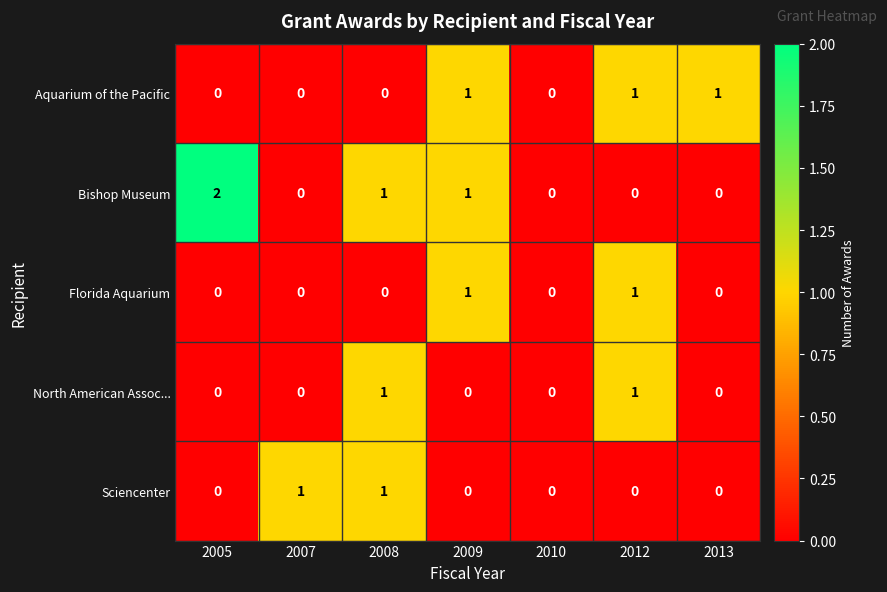

At which category does the chart reach its peak across all series?

2005